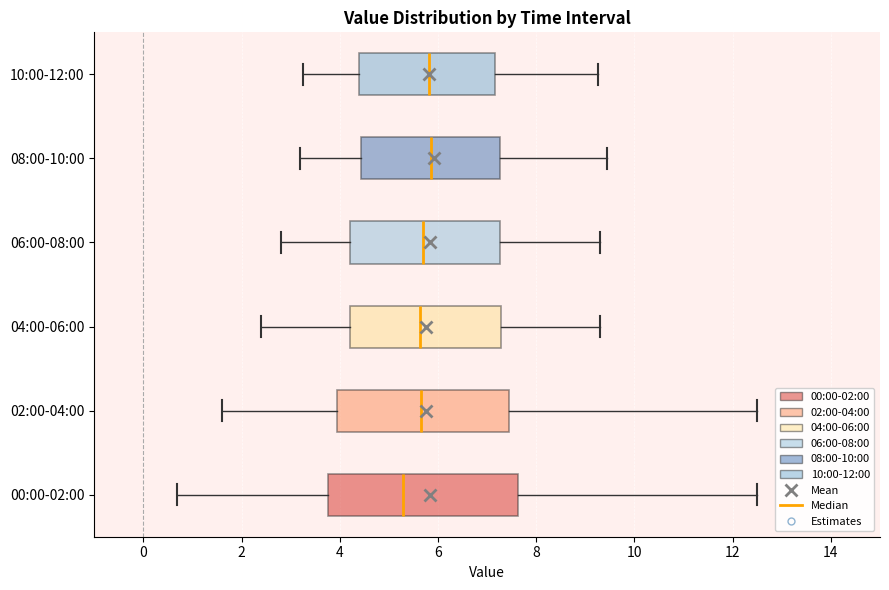

Reading bottom to top, read every box against the x-axis: the position of its median line, the range the box covers, and the ends of its whiskers. The values are not printed on the chart, so give them approximately, as read against the axis.

00:00-02:00: median 5.2, box 3.8 to 7.6, whiskers 0.6 to 12.6
02:00-04:00: median 5.6, box 4.0 to 7.4, whiskers 1.6 to 12.6
04:00-06:00: median 5.6, box 4.2 to 7.2, whiskers 2.4 to 9.4
06:00-08:00: median 5.8, box 4.2 to 7.2, whiskers 2.8 to 9.4
08:00-10:00: median 5.8, box 4.4 to 7.2, whiskers 3.2 to 9.4
10:00-12:00: median 5.8, box 4.4 to 7.2, whiskers 3.2 to 9.2